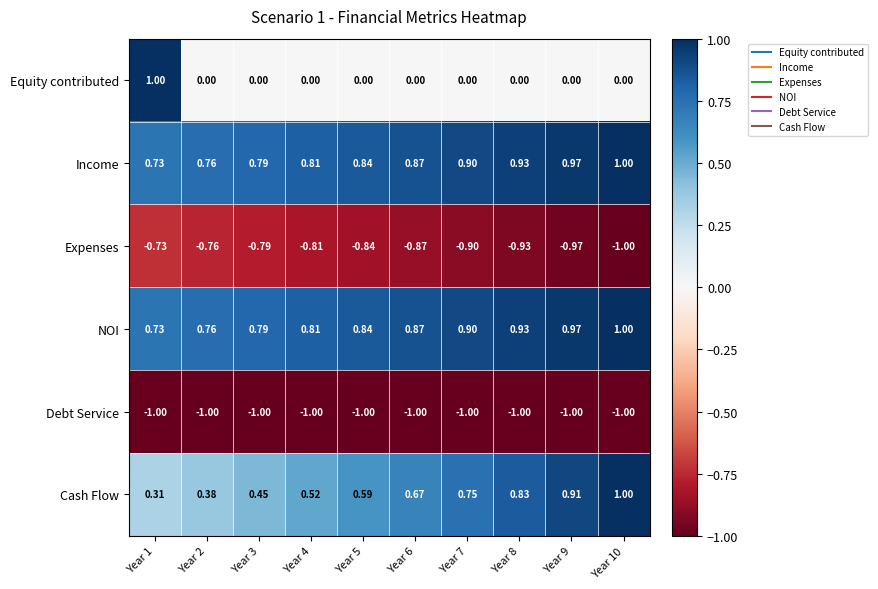

What is the difference between the highest and lowest values at Year 10?

2.0